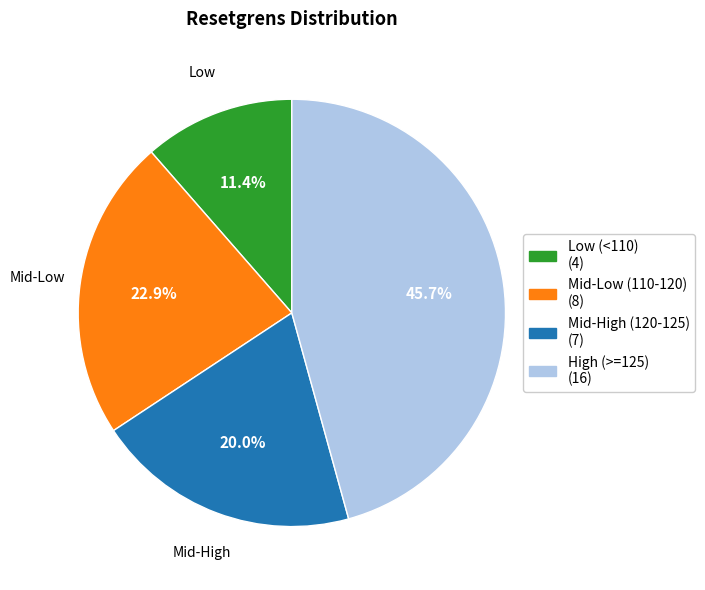

To the nearest percent, what is the average slice percentage?

25%